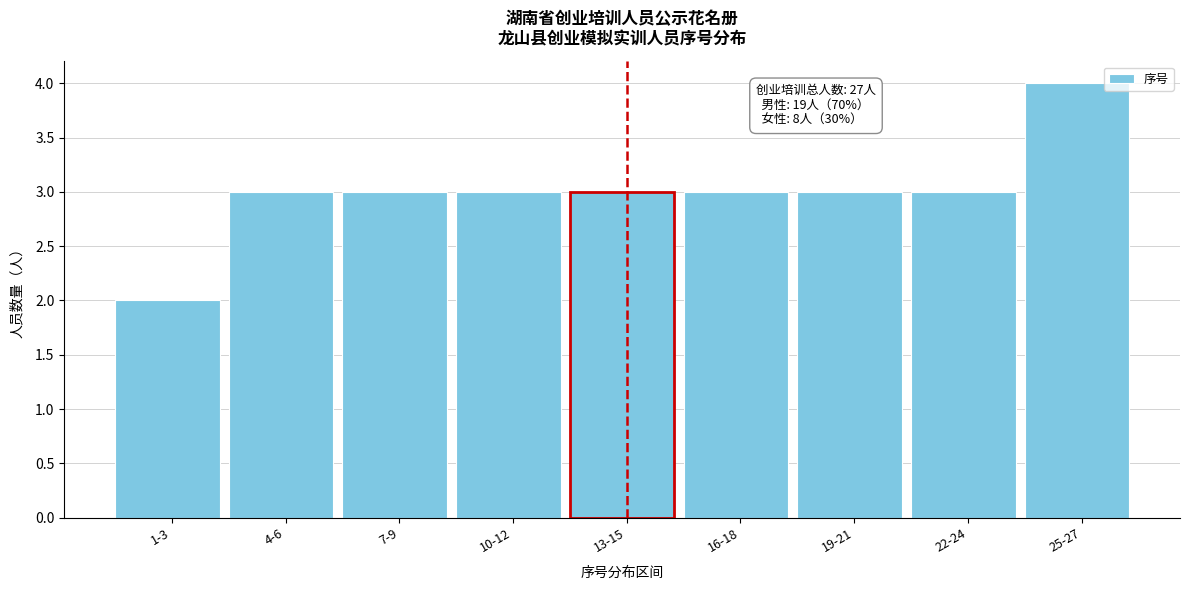

Reading right to left, transcribe all the data shown in this chart.

25-27=4	22-24=3	19-21=3	16-18=3	13-15=3	10-12=3	7-9=3	4-6=3	1-3=2